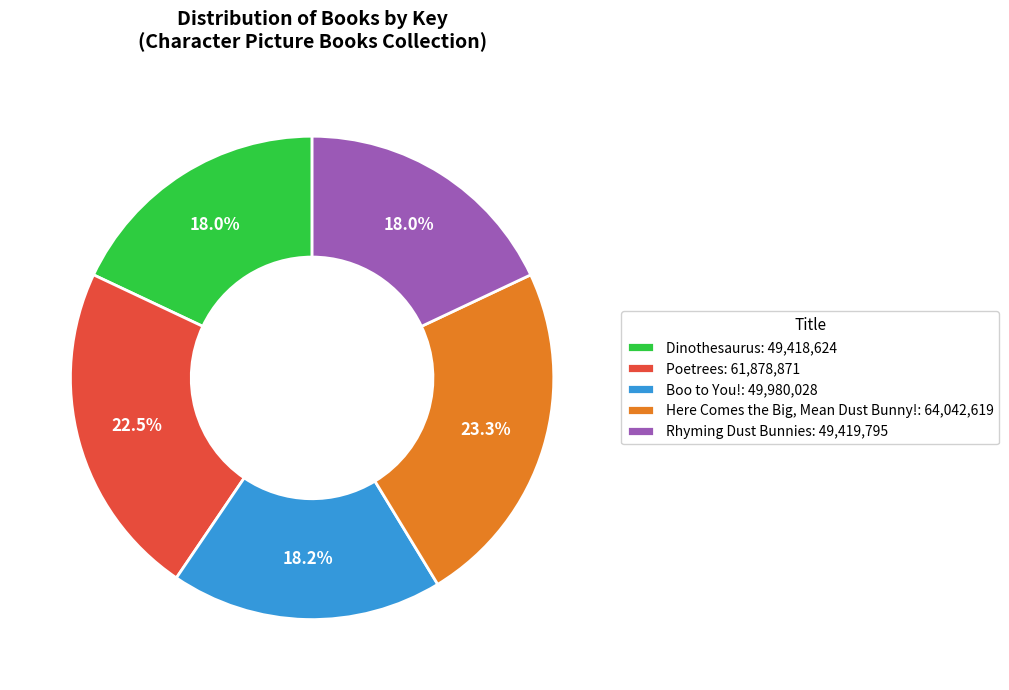

To the nearest percent, what percentage of the pie is Here Comes the Big, Mean Dust Bunny!?

23%